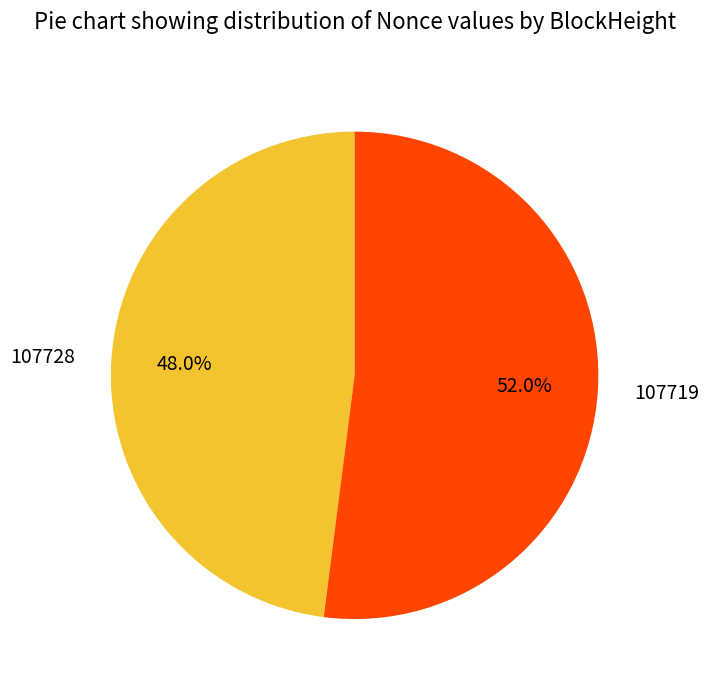

Which slice is the smallest?

107728